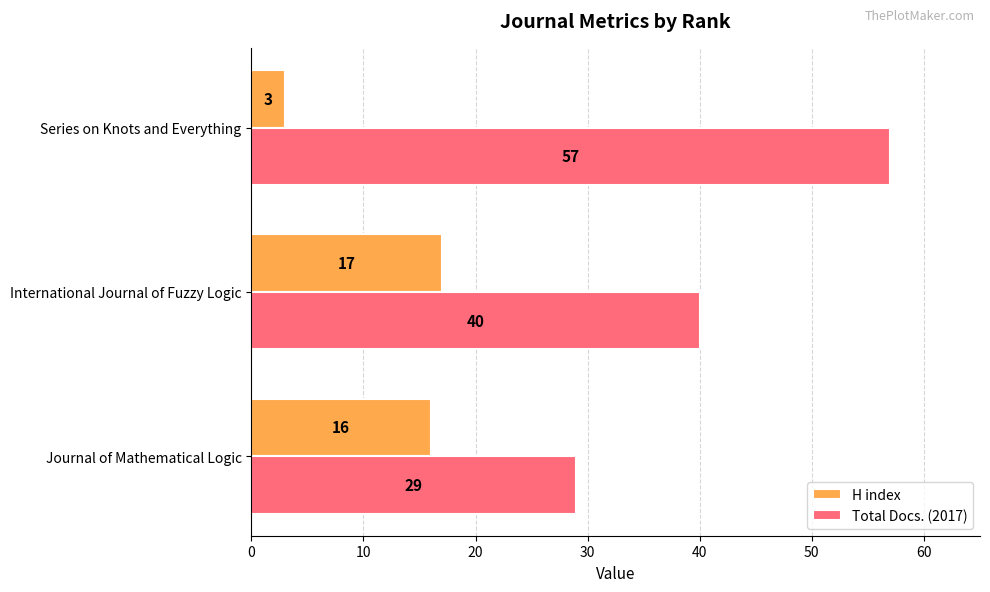

What is the difference between the maximum and minimum values in the H index series?

14